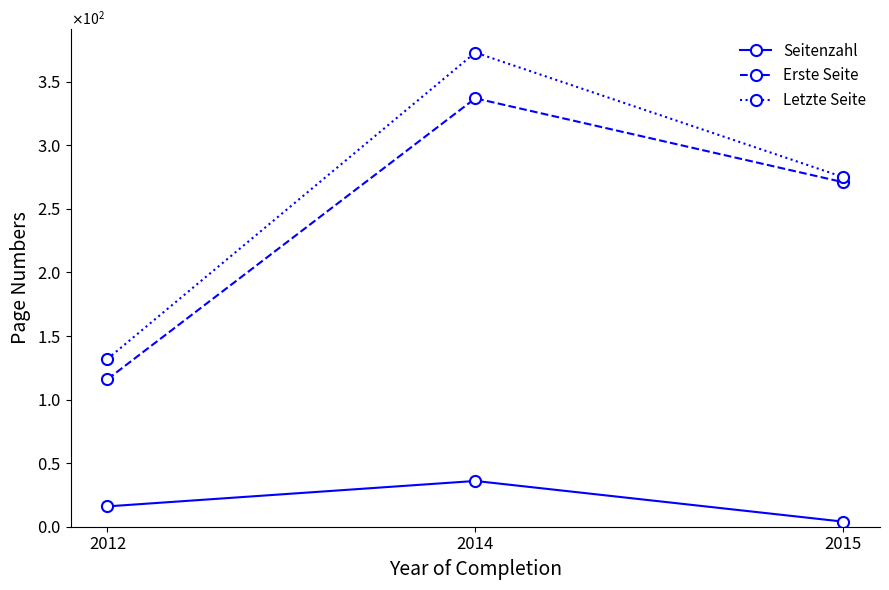

List the series in order of their peak value, lowest first.

Seitenzahl, Erste Seite, Letzte Seite